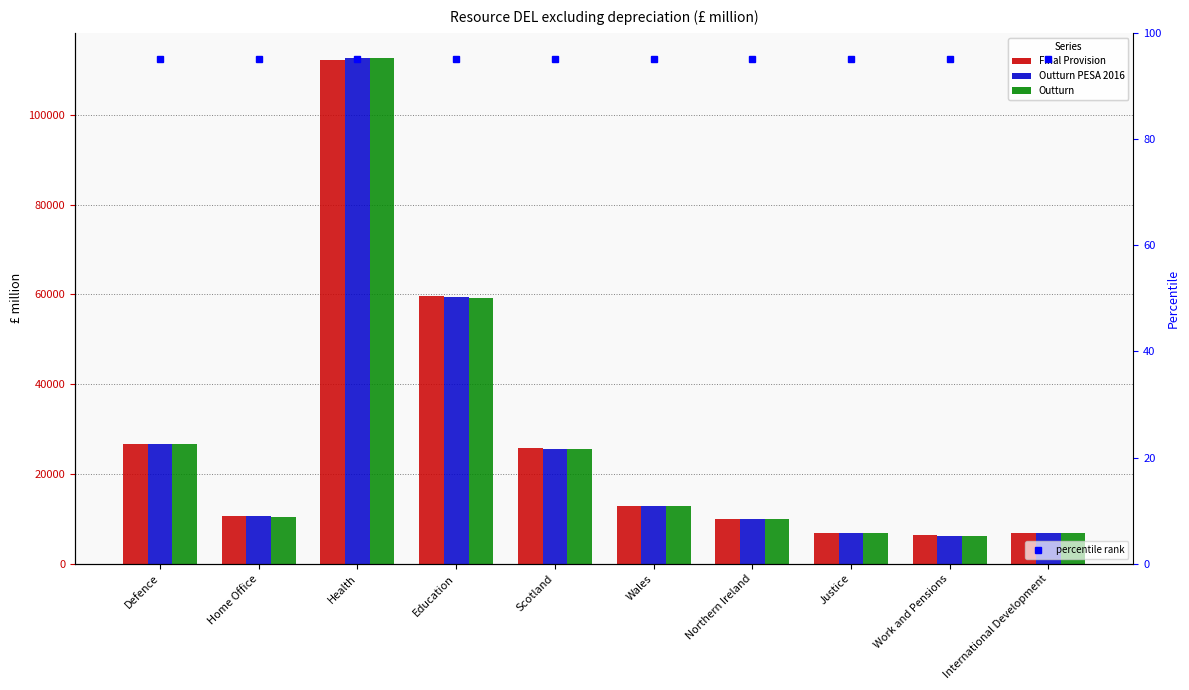

Between Work and Pensions and Wales, which is larger?

Wales